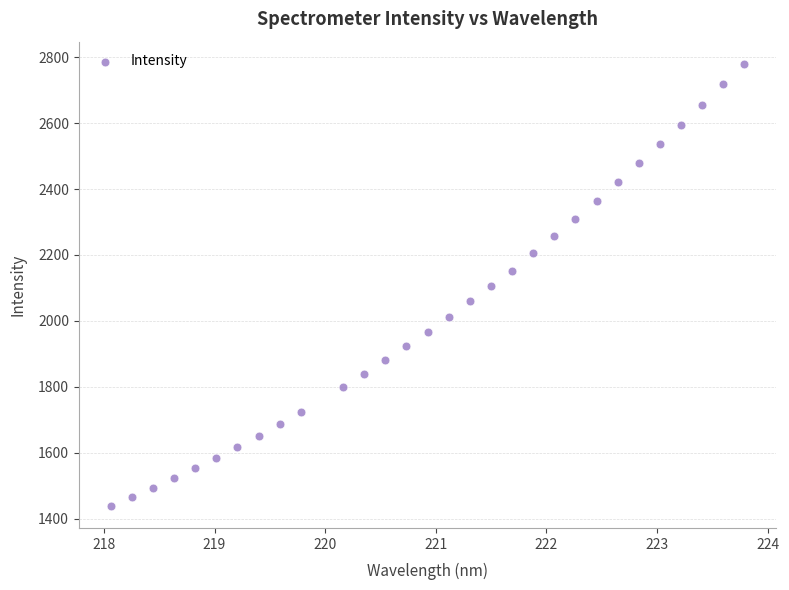

What is the range of Y values (max minus min)?

1341.5